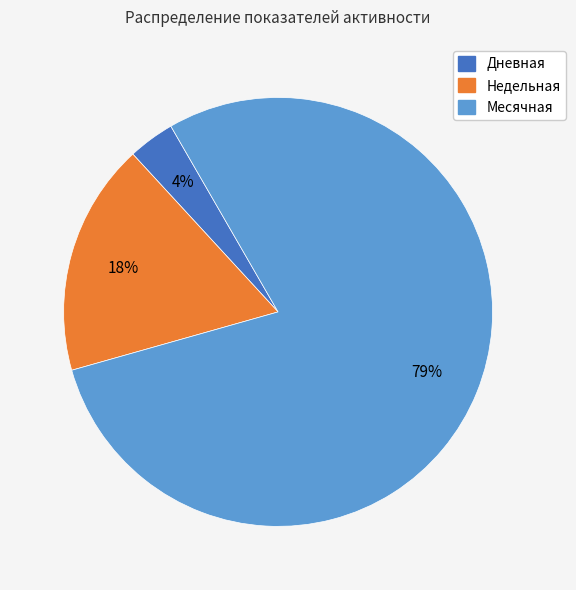

How many slices are in this pie chart?

3